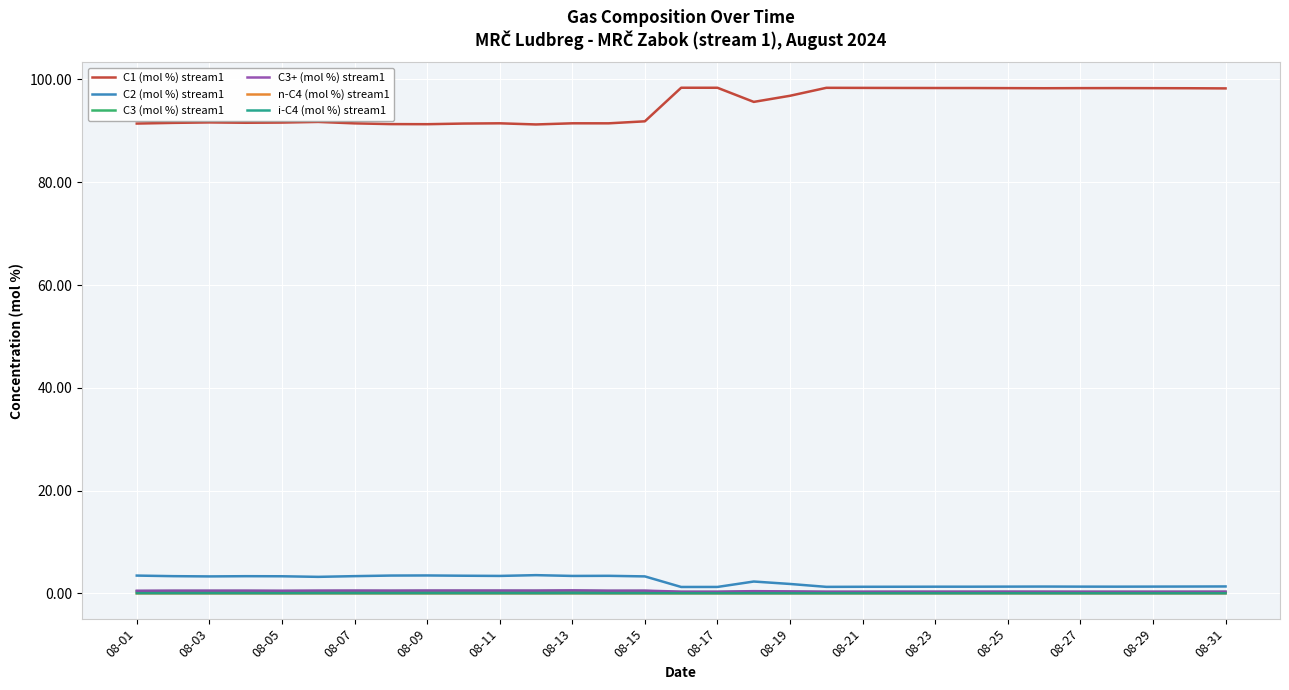

Which series has the widest spread of values?

C1 (mol %) stream1